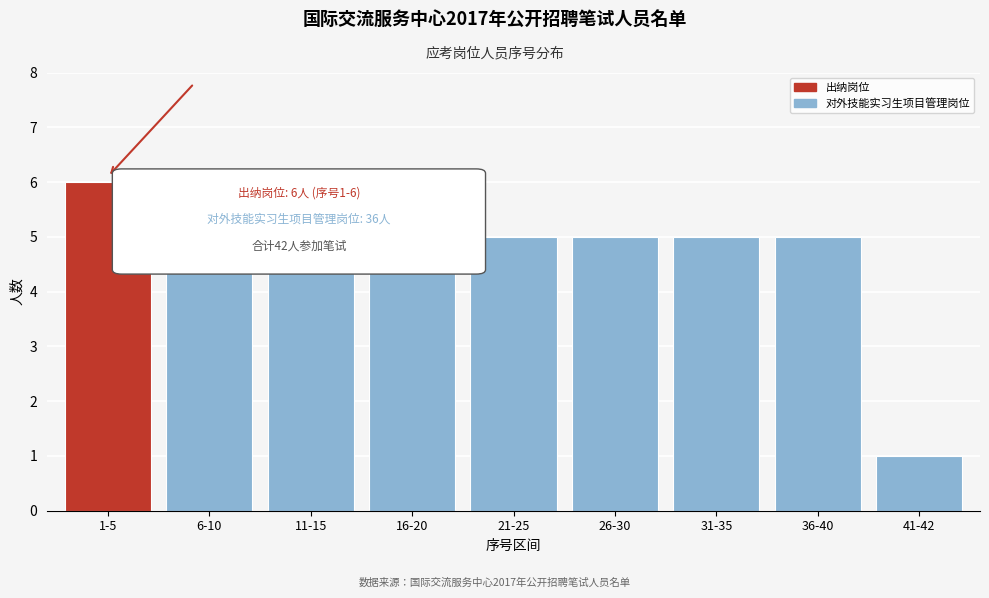

Reading right to left, transcribe all the data shown in this chart.

41-42=1	36-40=5	31-35=5	26-30=5	21-25=5	16-20=5	11-15=5	6-10=5	1-5=6